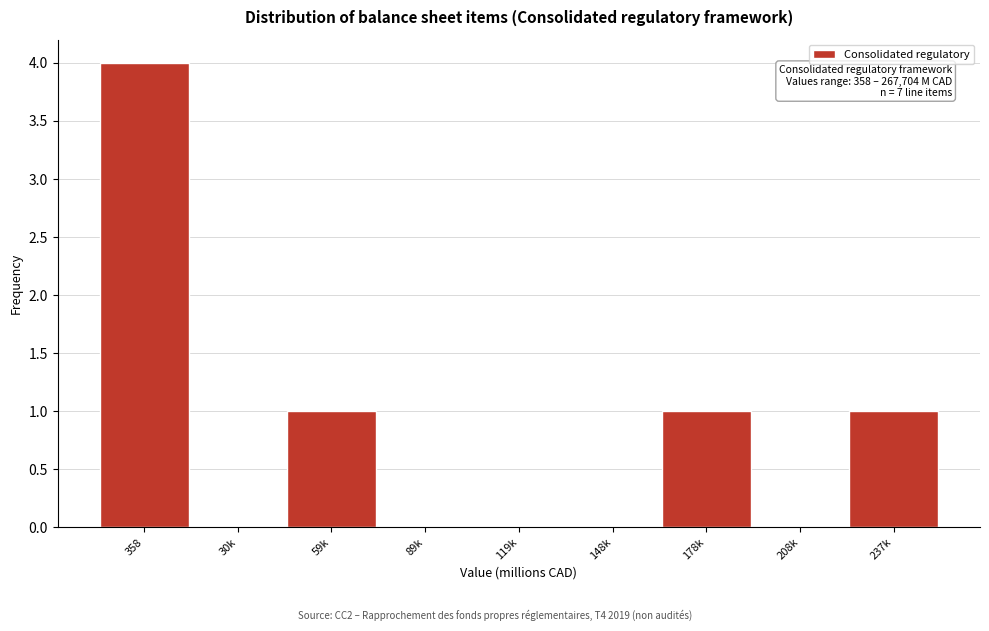

Reading left to right, extract all data points from this chart.

358=4	30k=0	59k=1	89k=0	119k=0	148k=0	178k=1	208k=0	237k=1